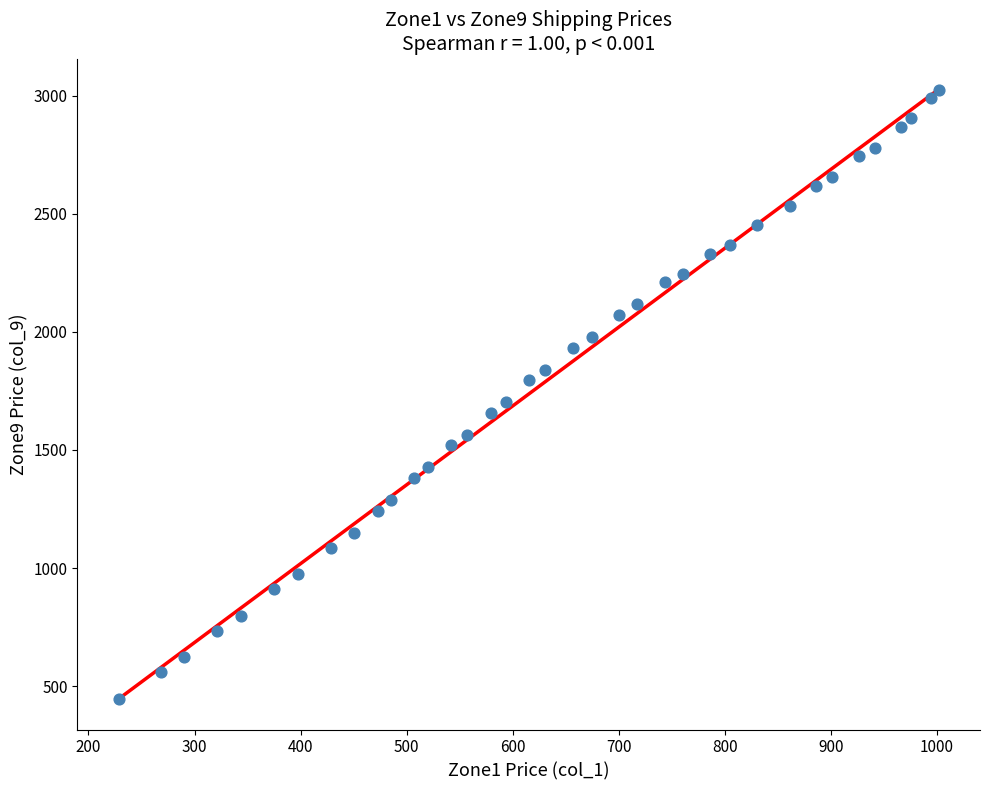

What is the range of Y values (max minus min)?

2579.4